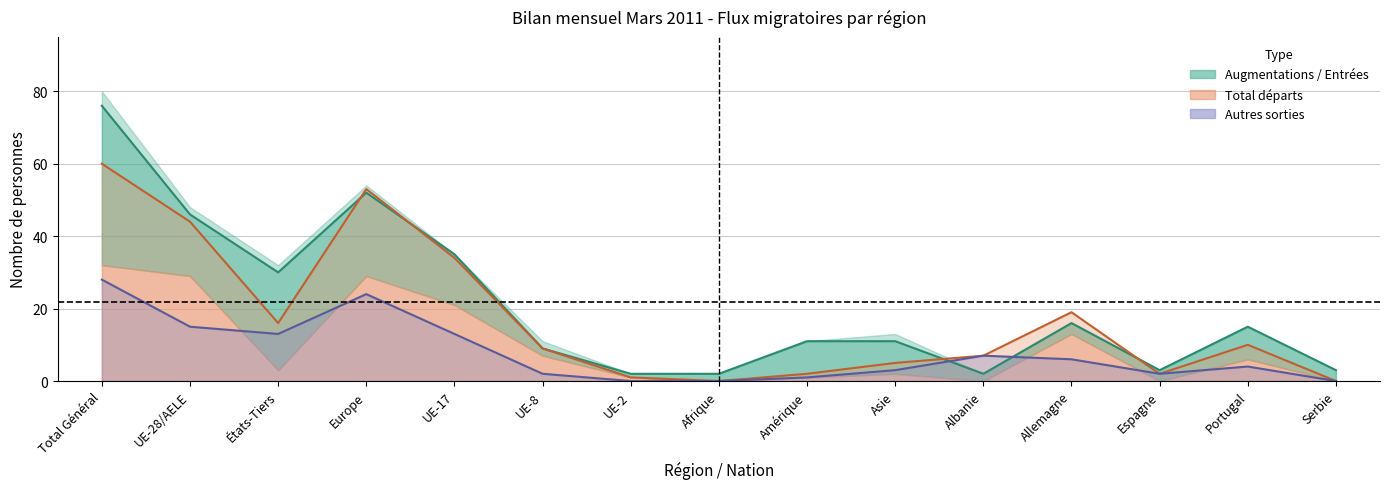

Rank the series at Serbie from lowest to highest value.

Total départs, Autres sorties, Augmentations